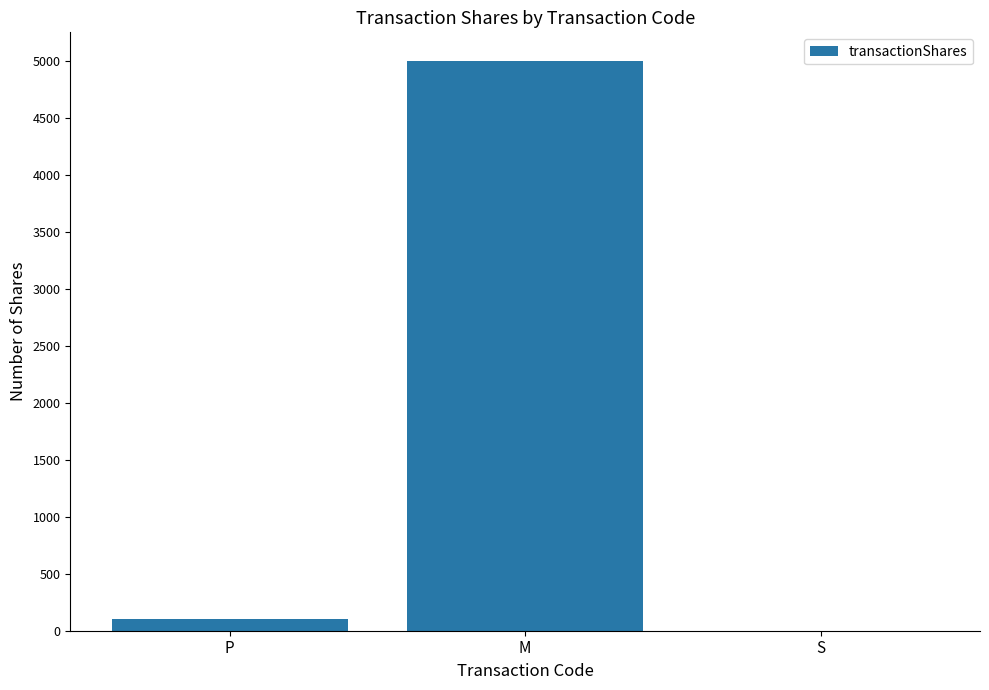

Where is the data nearest to the value 2500?

P